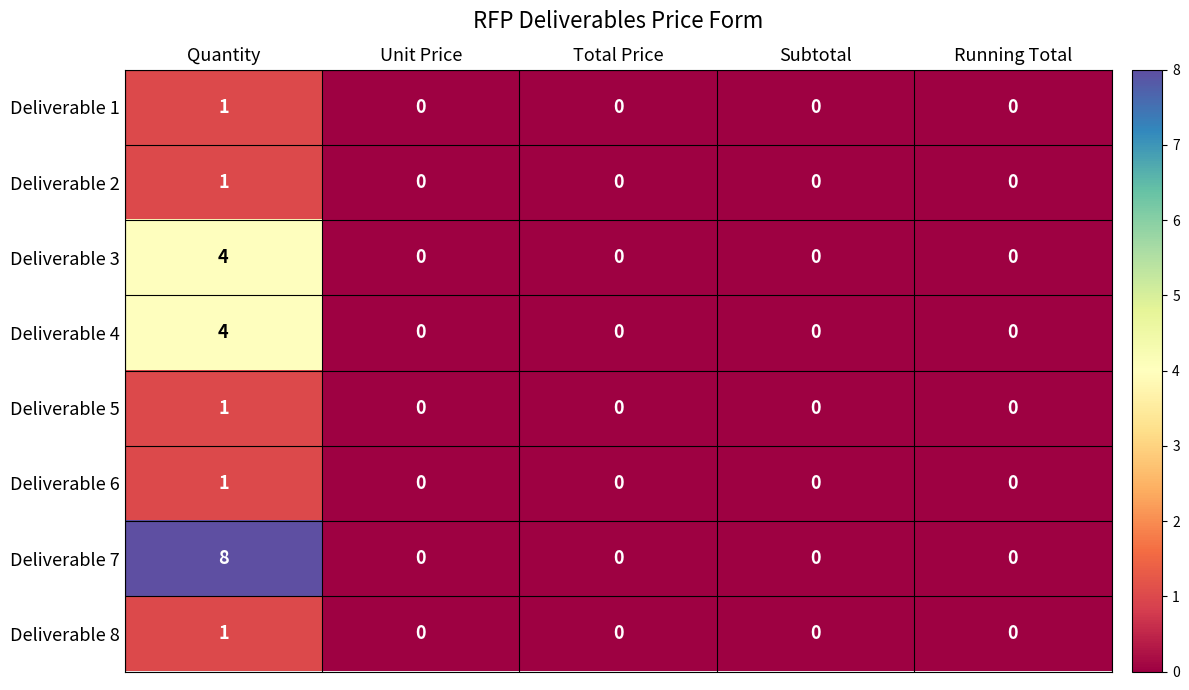

Which series has the largest total across all categories?

Deliverable 7